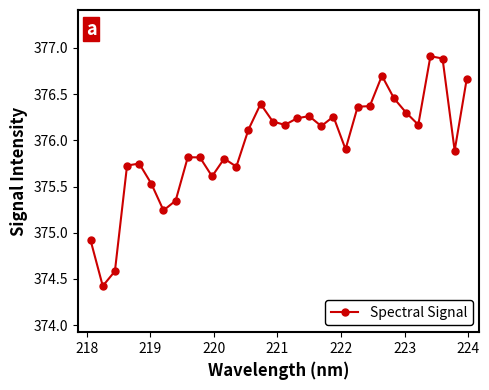

What is the average value?

376.0